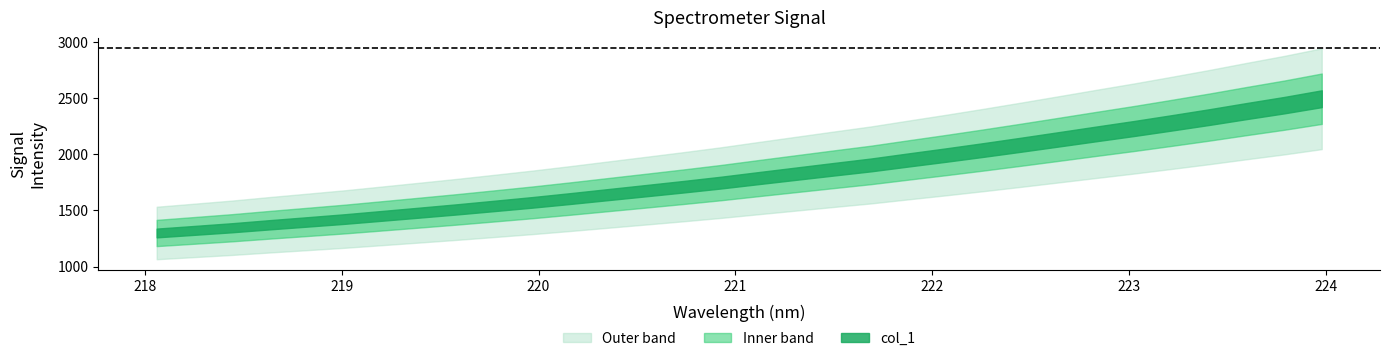

Reading right to left, transcribe all the data shown in this chart.

223.9802=2495.8	223.7895=2438.5	223.5987=2386.0	223.408=2331.9	223.2172=2280.6	223.0264=2230.5	222.8355=2182.7	222.6447=2134.3	222.4538=2086.3	222.263=2039.5	222.0721=1994.1	221.8812=1950.5	221.6902=1906.0	221.4993=1867.2	221.3083=1827.8	221.1174=1788.2	220.9264=1748.2	220.7354=1711.5	220.5444=1676.2	220.3533=1641.4	220.1623=1606.3	219.9712=1572.7	219.7801=1541.4	219.589=1510.4	219.3979=1481.2	219.2067=1452.4	219.0156=1423.7	218.8244=1398.0	218.6332=1372.5	218.442=1345.9	218.2508=1322.5	218.0596=1299.4